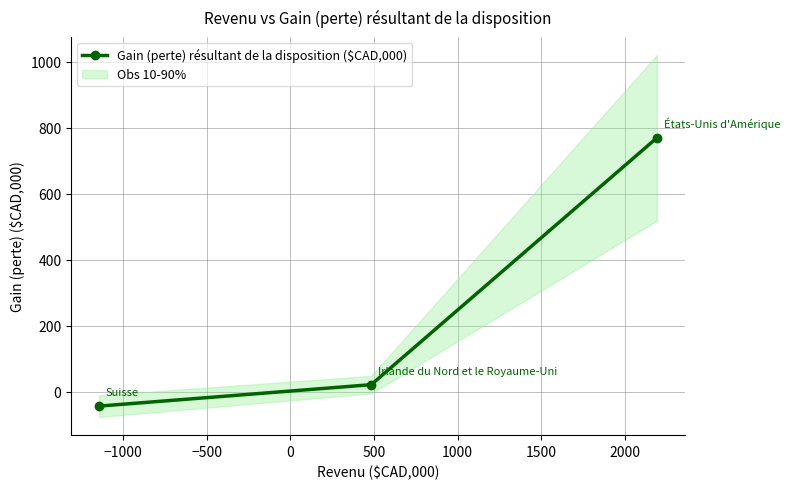

How many data points are less than 22?

1